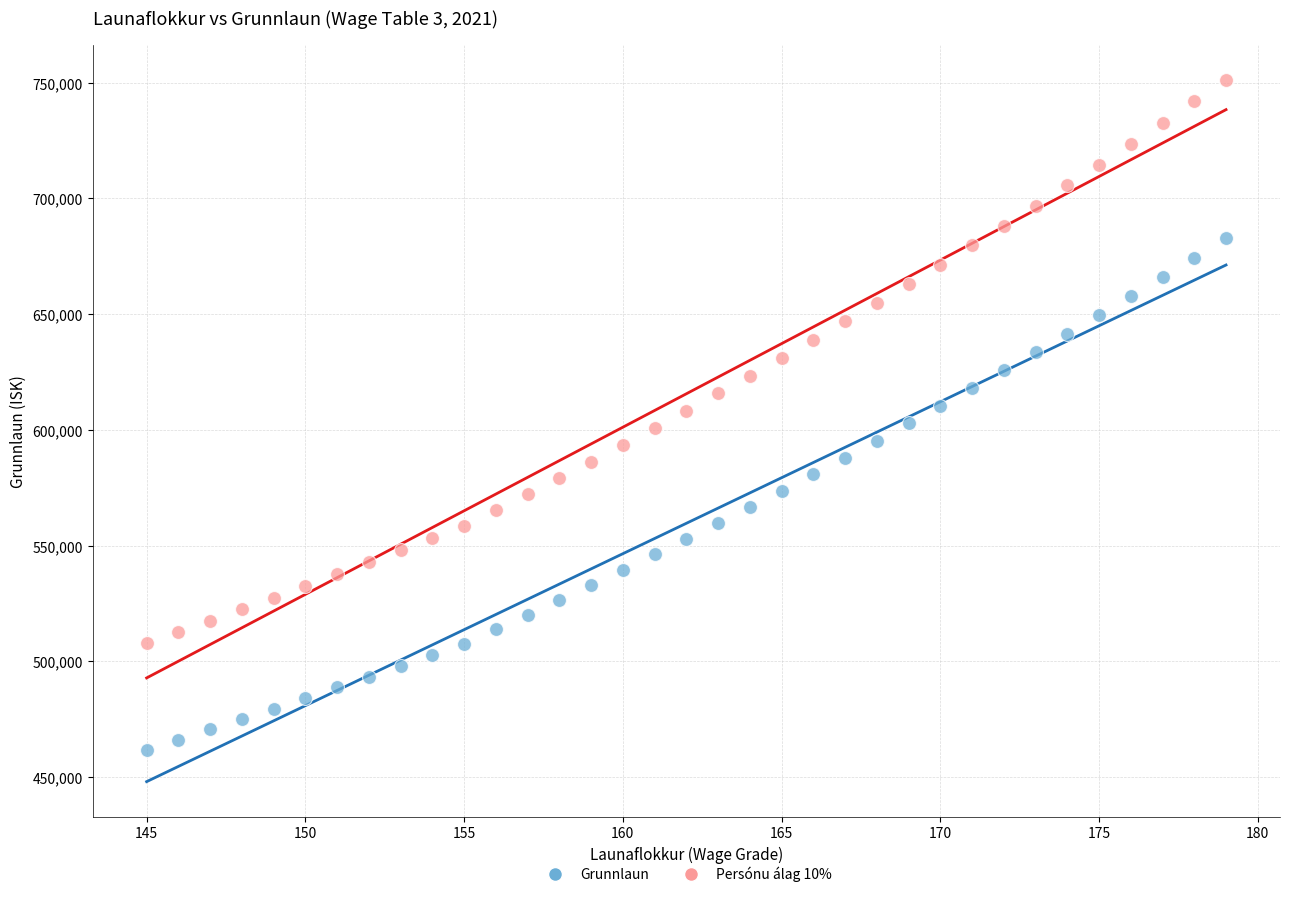

Across all data points, what is the range of X values (max minus min)?

34